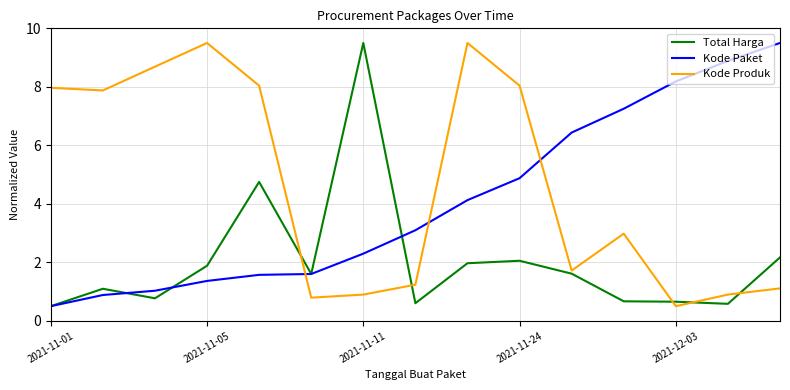

How many distinct data groups are displayed?

3